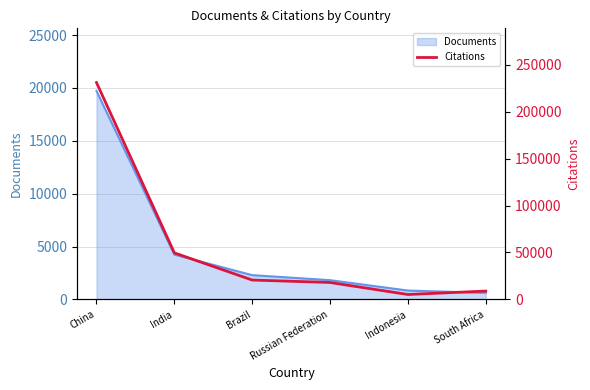

Reading left to right, list all the values displayed in this chart.

China=230959	India=49594	Brazil=20651	Russian Federation=18050	Indonesia=5249	South Africa=8901